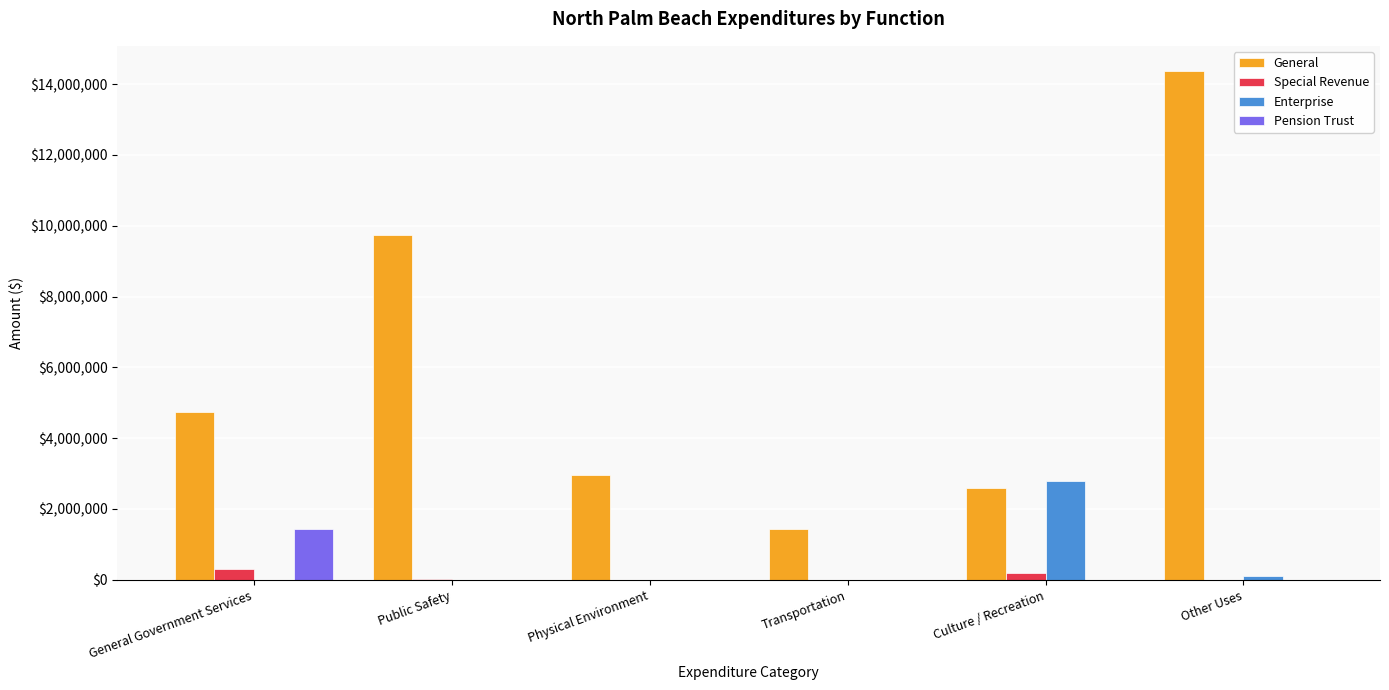

Is it true that General equals 4351419 at Public Safety?

False